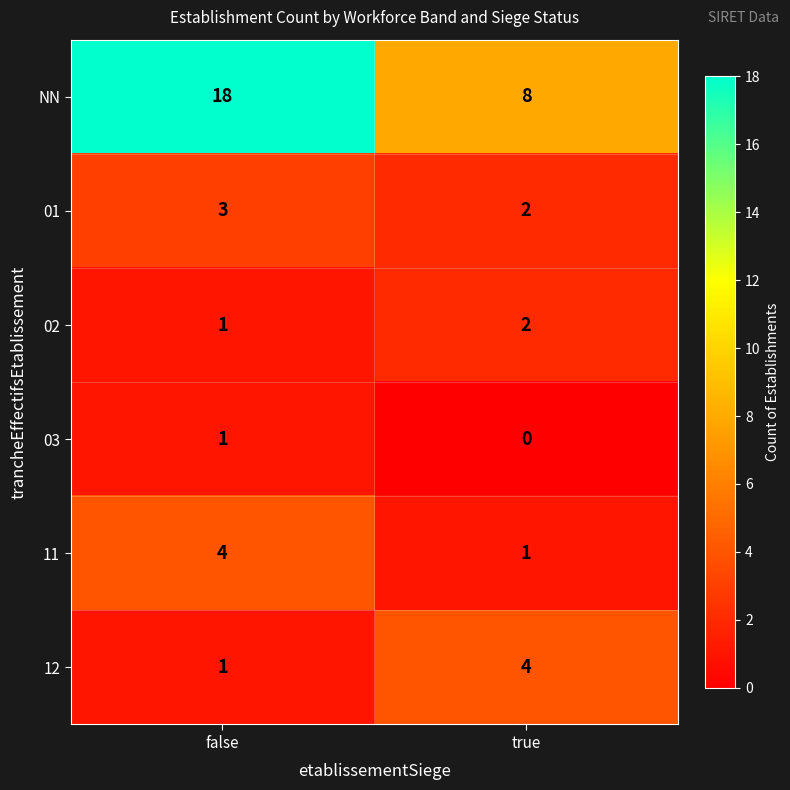

Reading right to left, what are all the values shown in this chart?

NN: 8	18
01: 2	3
02: 2	1
03: 0	1
11: 1	4
12: 4	1